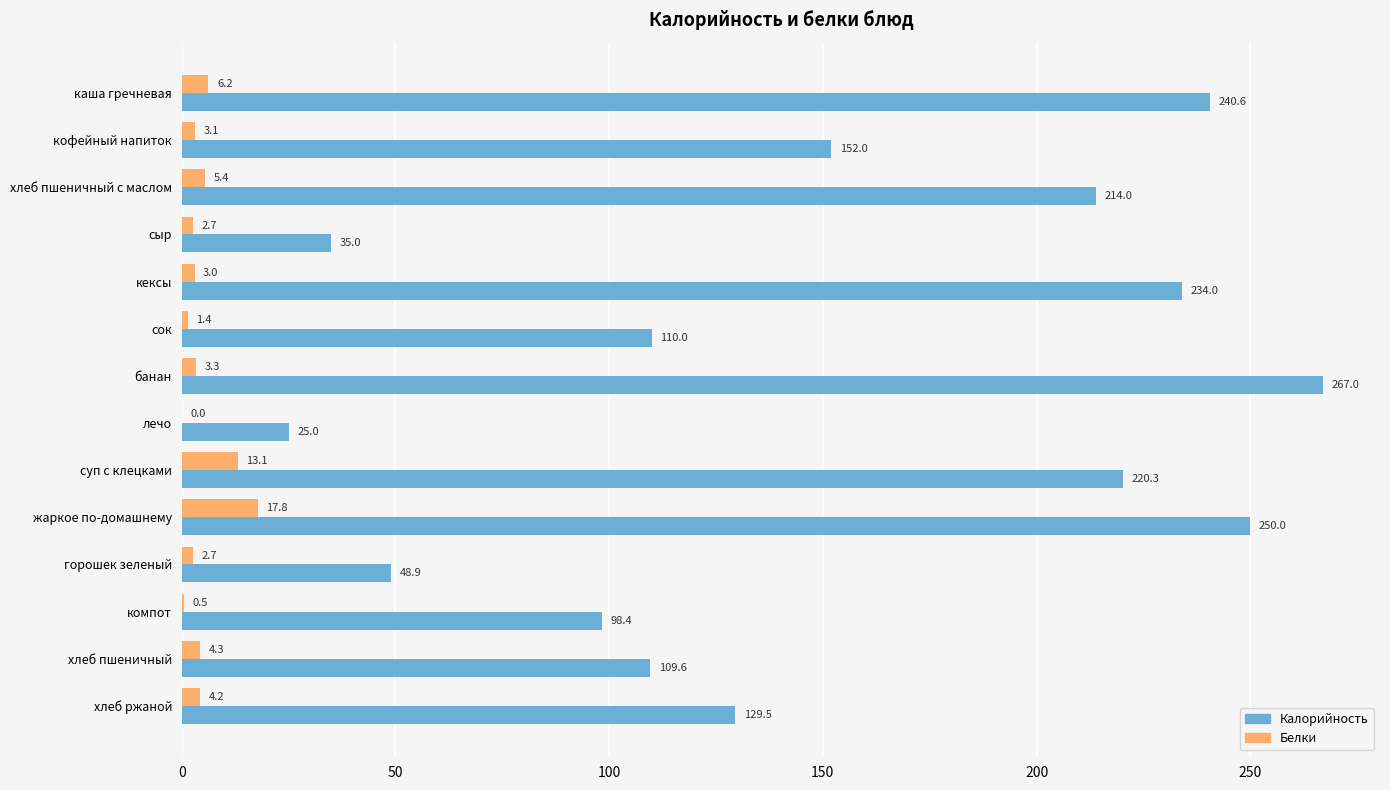

Is the value of Калорийность at каша гречневая greater than the value of Белки at жаркое по-домашнему?

Yes